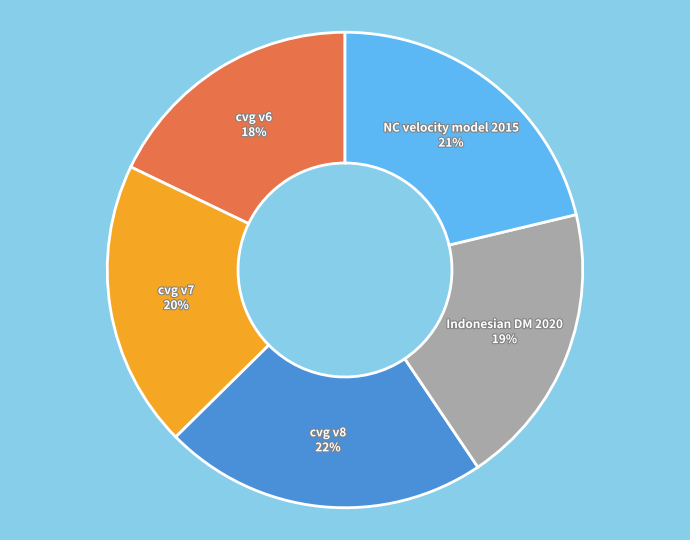

To the nearest percent, what is the difference between the largest and smallest slice percentages?

4%